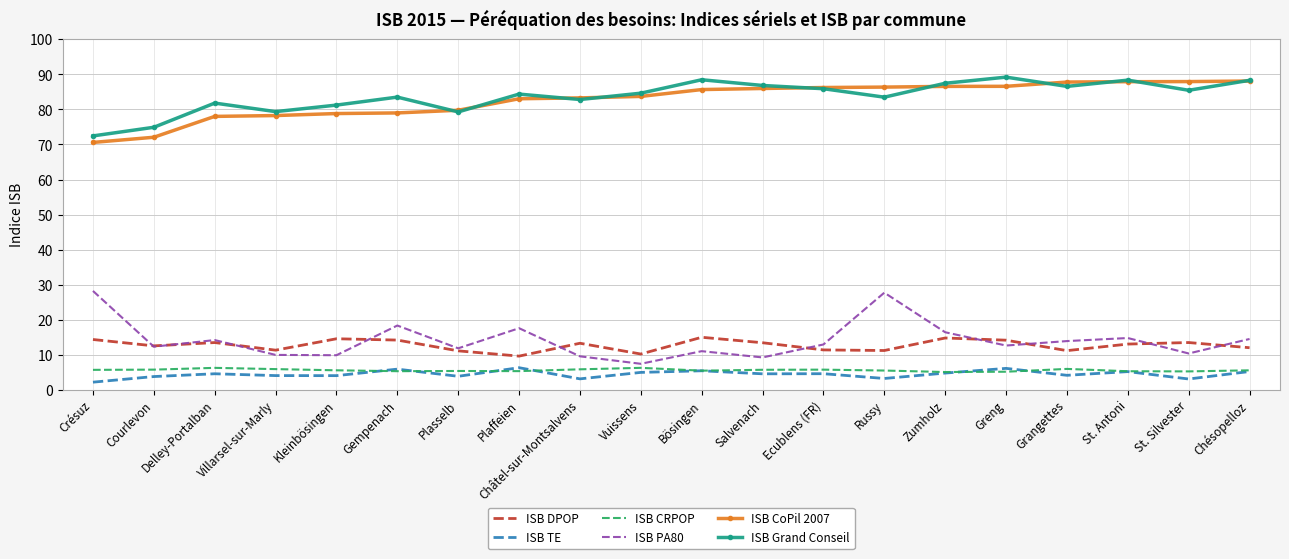

What is the minimum value for ISB PA80?

7.4